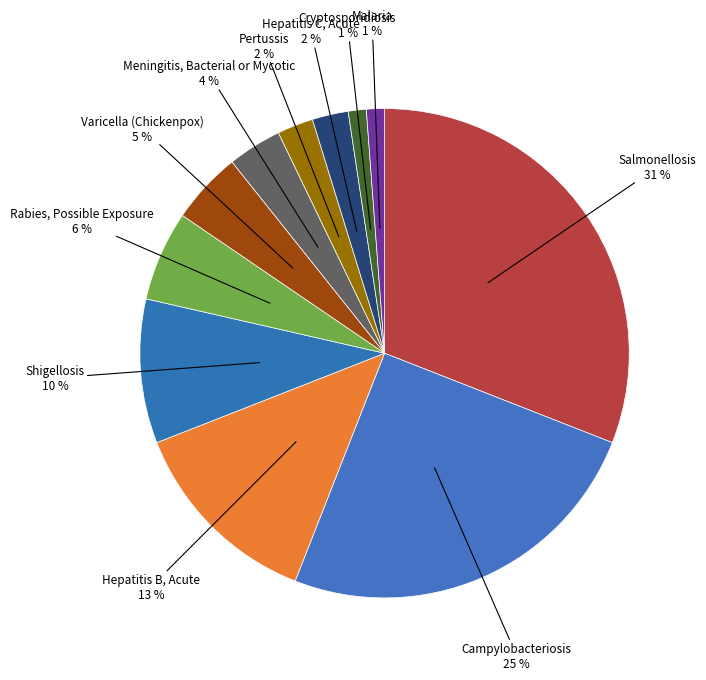

Which slice is the largest?

Salmonellosis